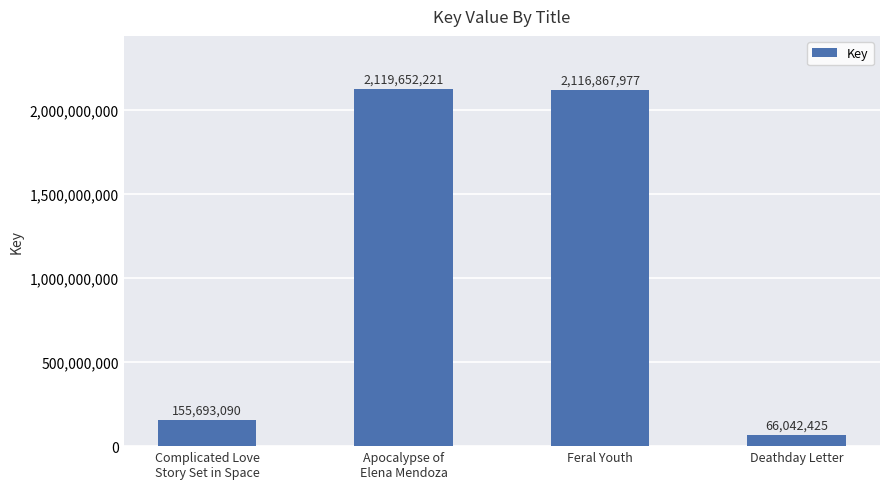

Rank the categories by value from highest to lowest.

Apocalypse of
Elena Mendoza, Feral Youth, Complicated Love
Story Set in Space, Deathday Letter